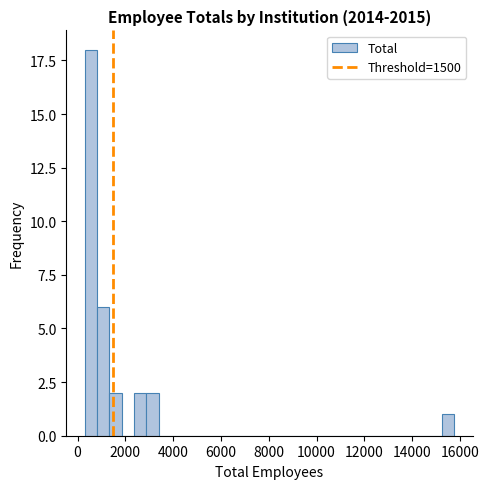

Around what value on the x-axis is the tallest bar? Give the approximate position of its centre, as read against the axis.

600